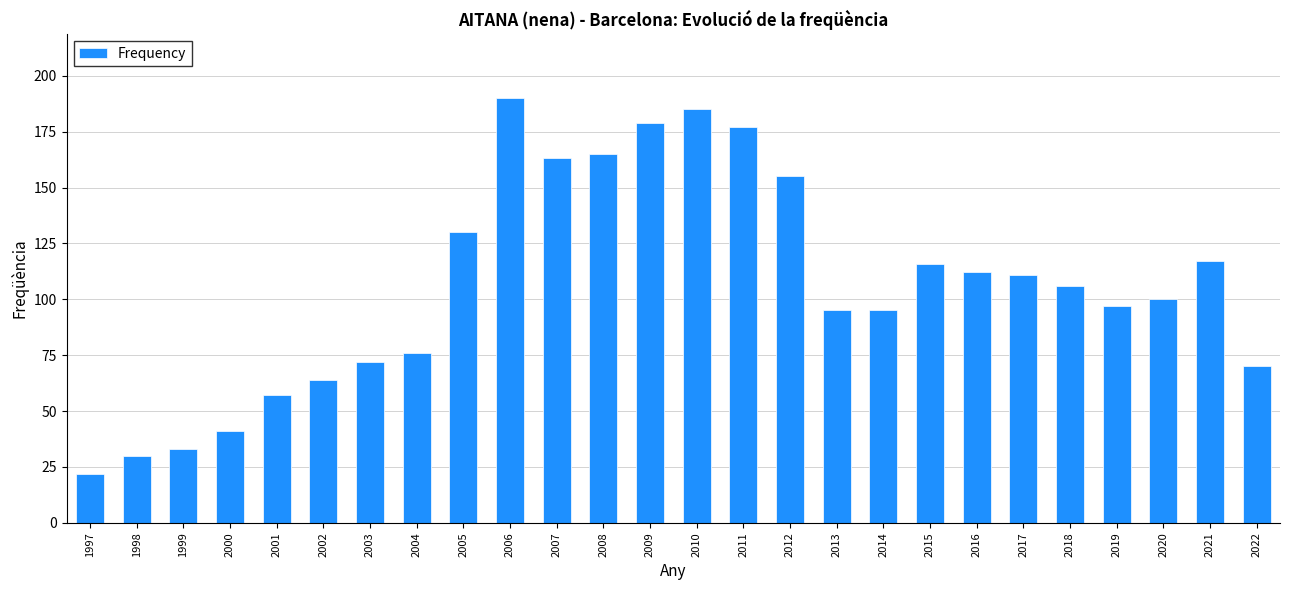

At which label is the value closest to 106?

2018